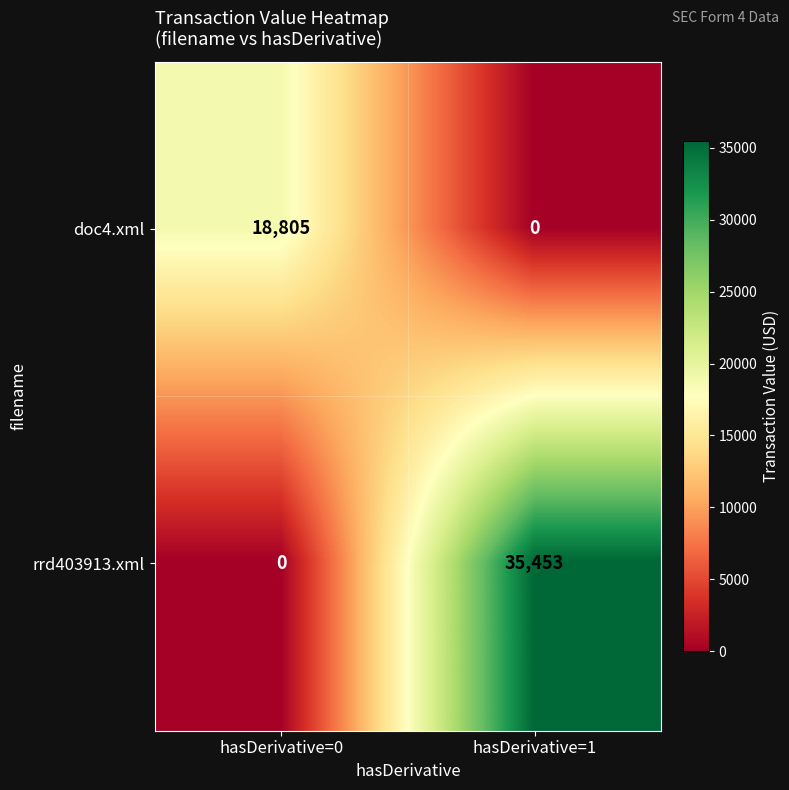

What is the difference between the doc4.xml values at hasDerivative=0 and hasDerivative=1?

18805